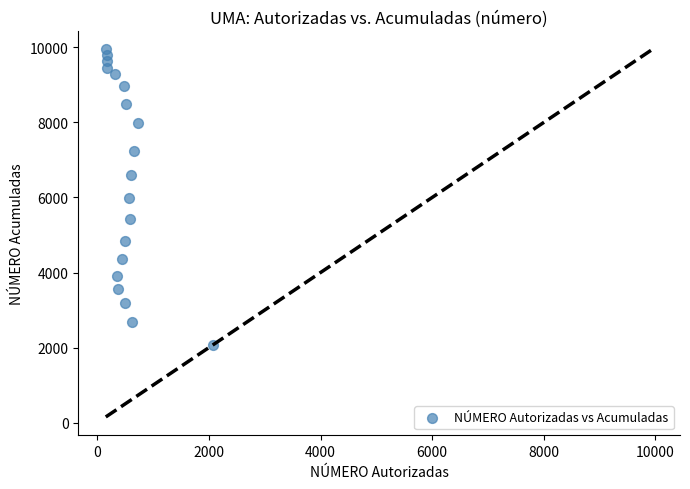

What is the range of X values (max minus min)?

1918